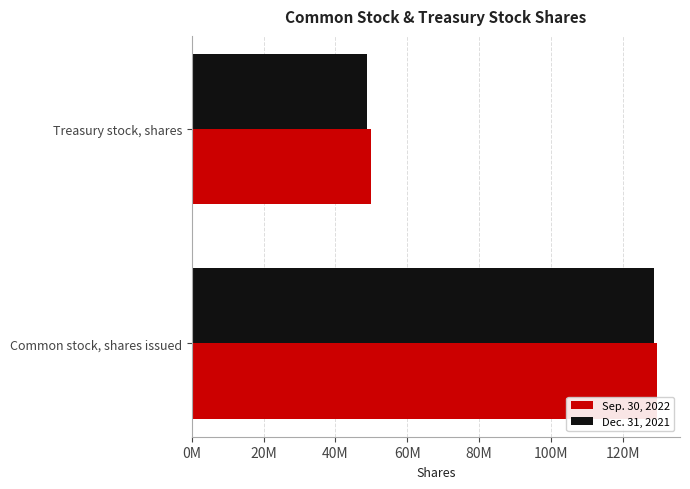

At which category does the chart reach its minimum across all series?

Treasury stock, shares